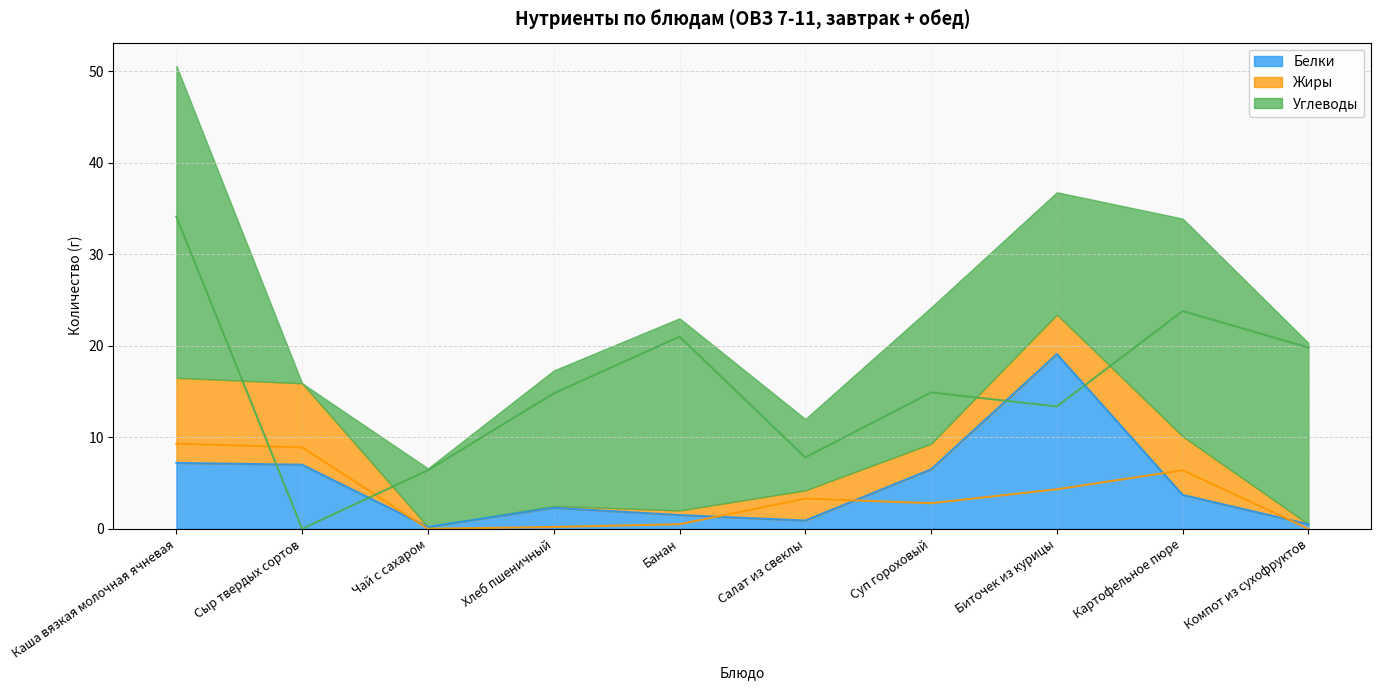

How many times do Жиры and Углеводы cross each other?

2